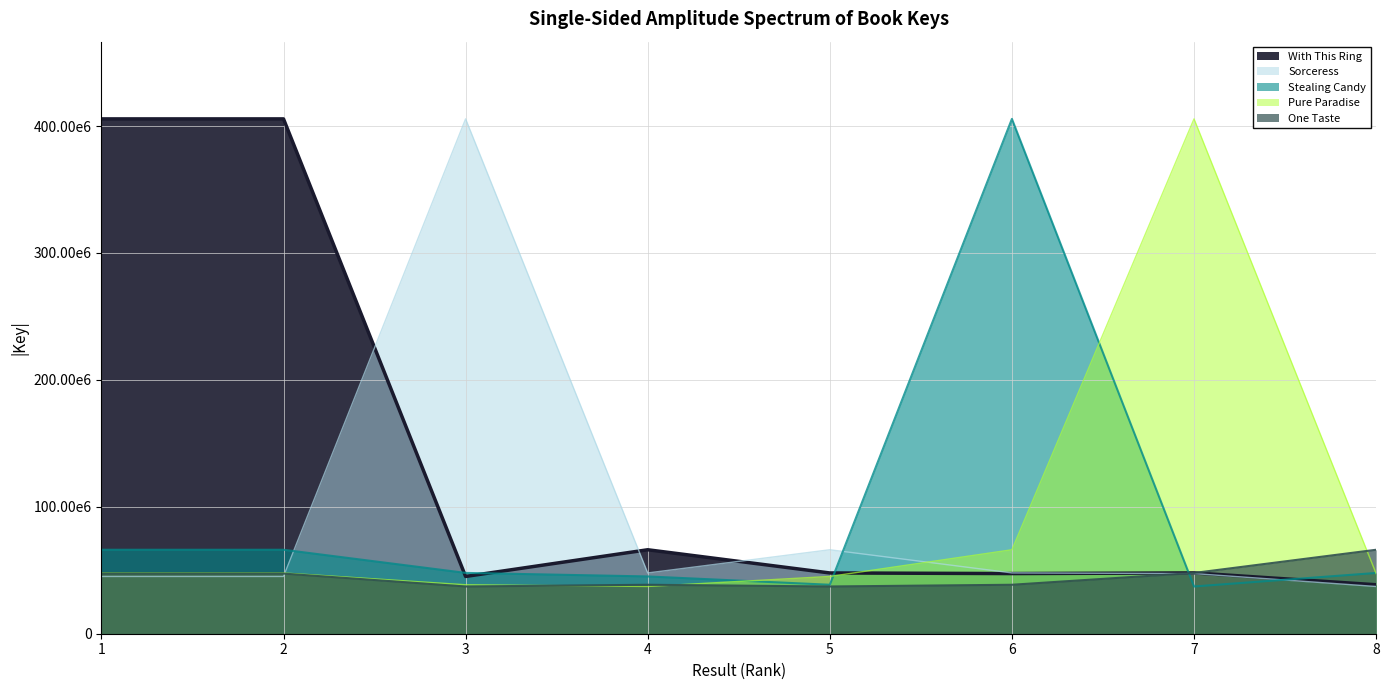

At which label does With This Ring first exceed 47915849?

1